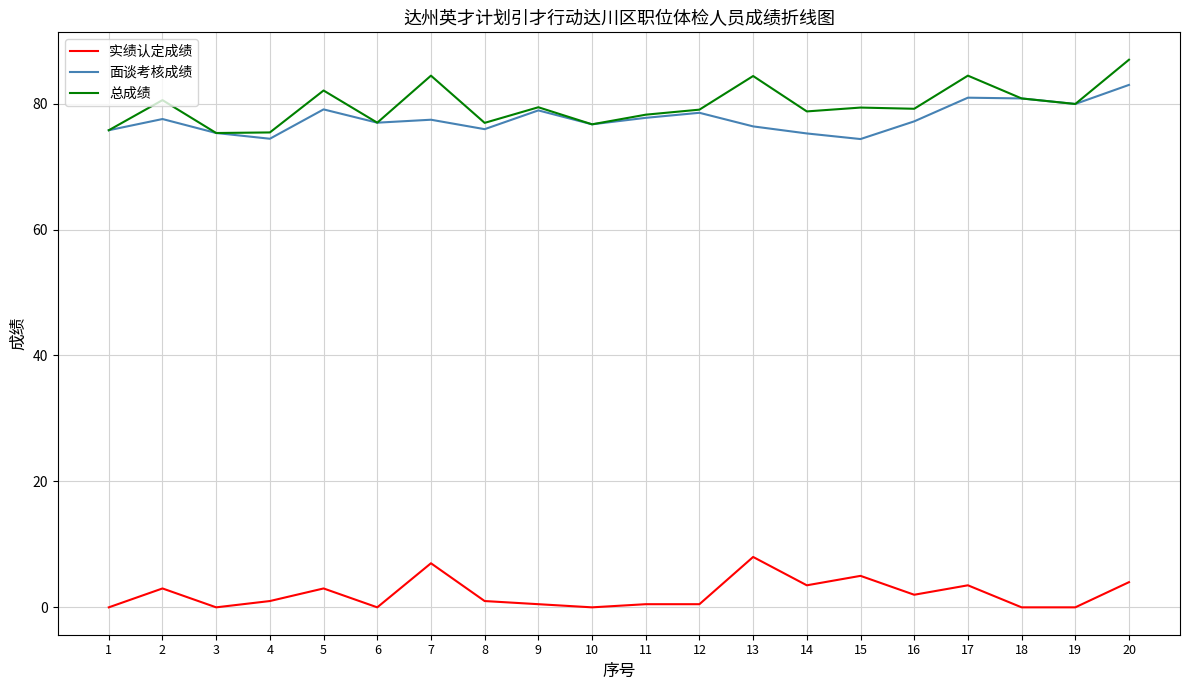

What is the difference between the 实绩认定成绩 values at 4 and 2?

2.0